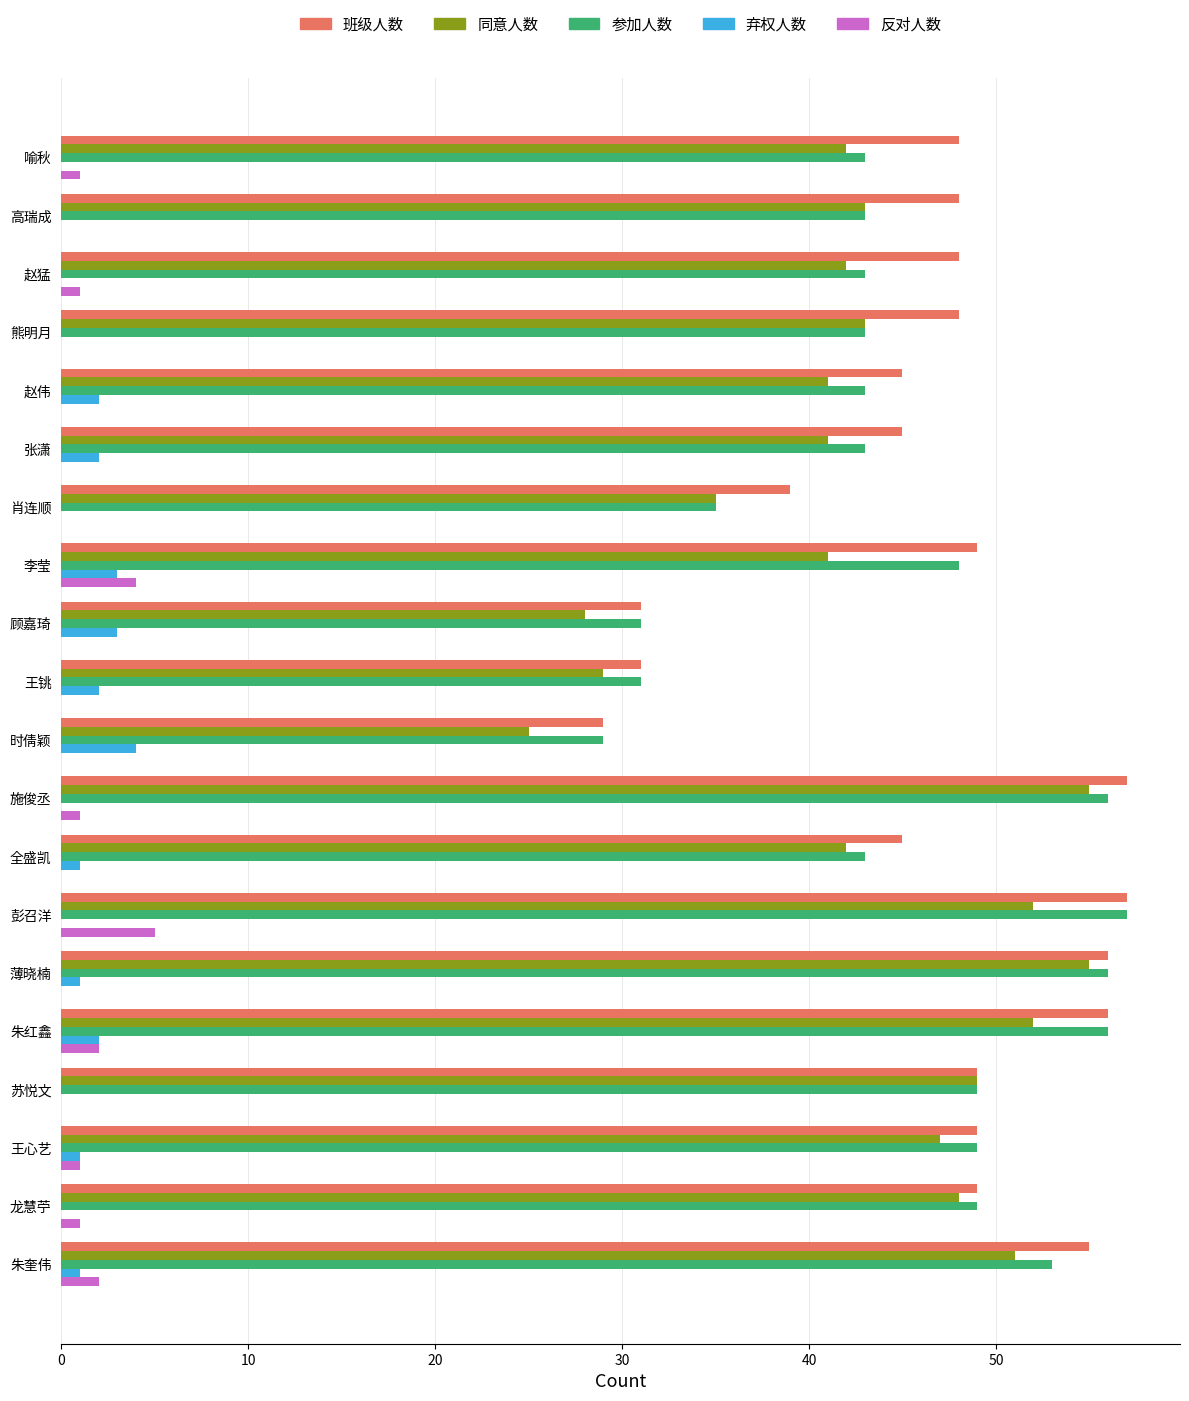

What is the highest value of the 同意人数 series?

55